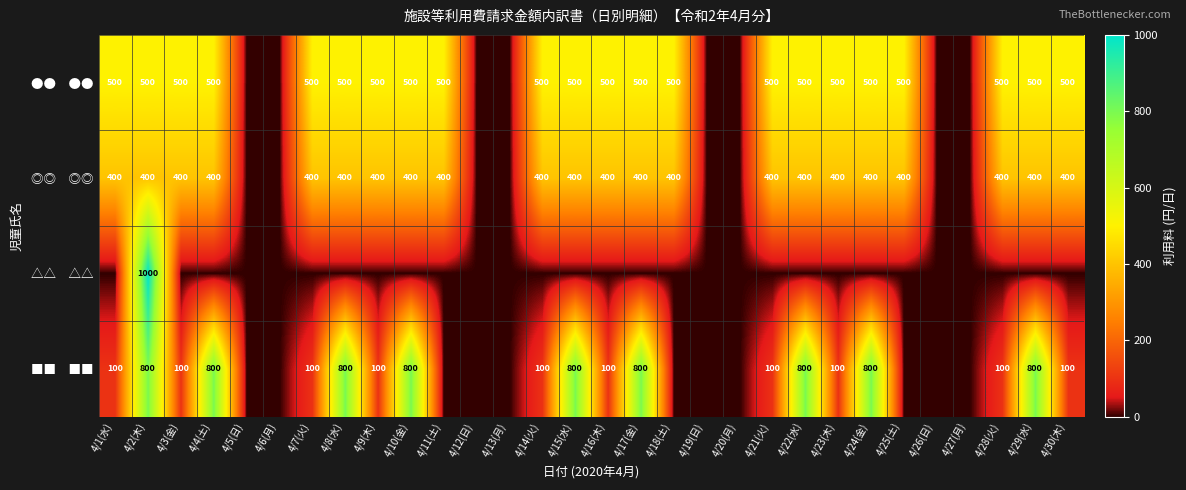

What is the total value across all series at 4/2(木)?

2700